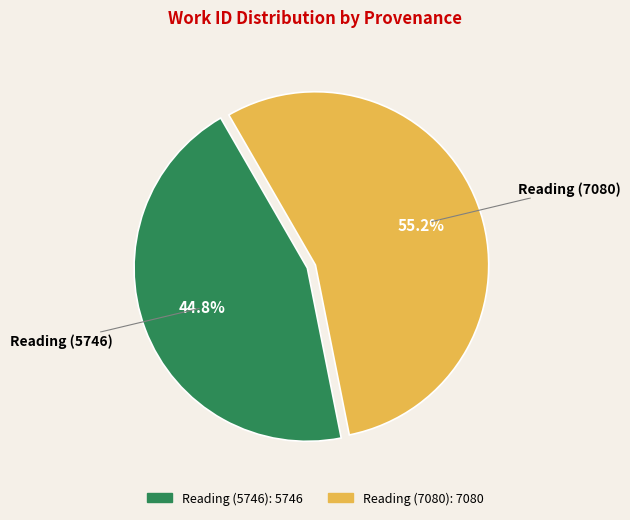

What is the smallest slice in the pie chart?

Reading (5746)